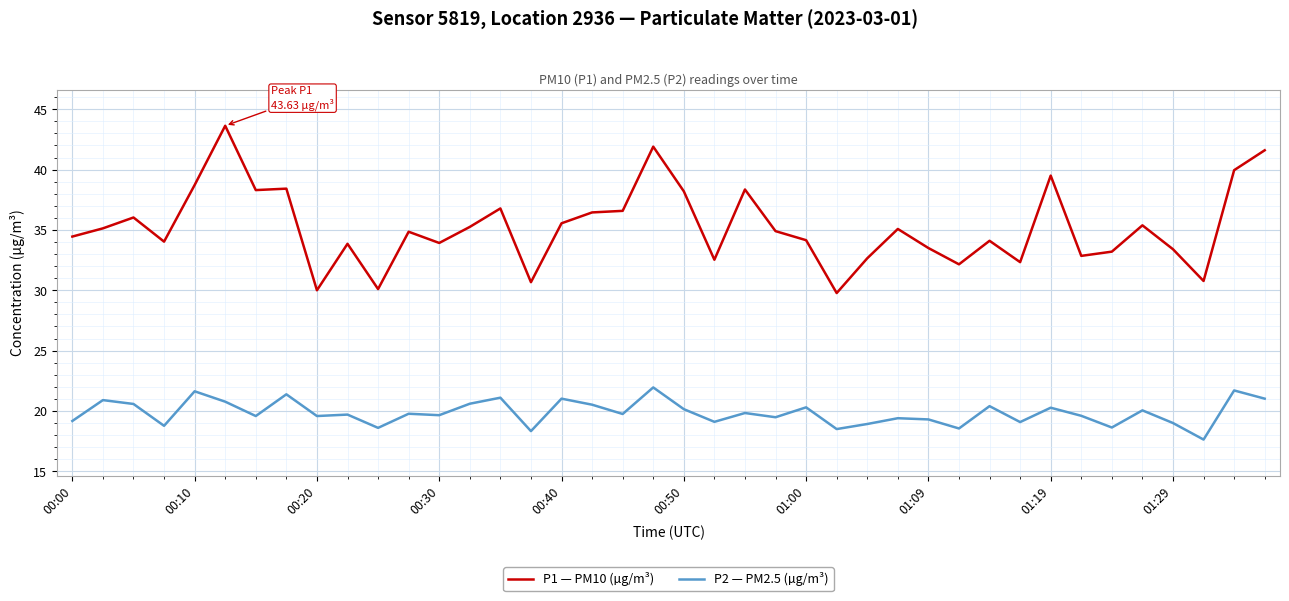

Which series has the widest spread of values?

P1 — PM10 (µg/m³)